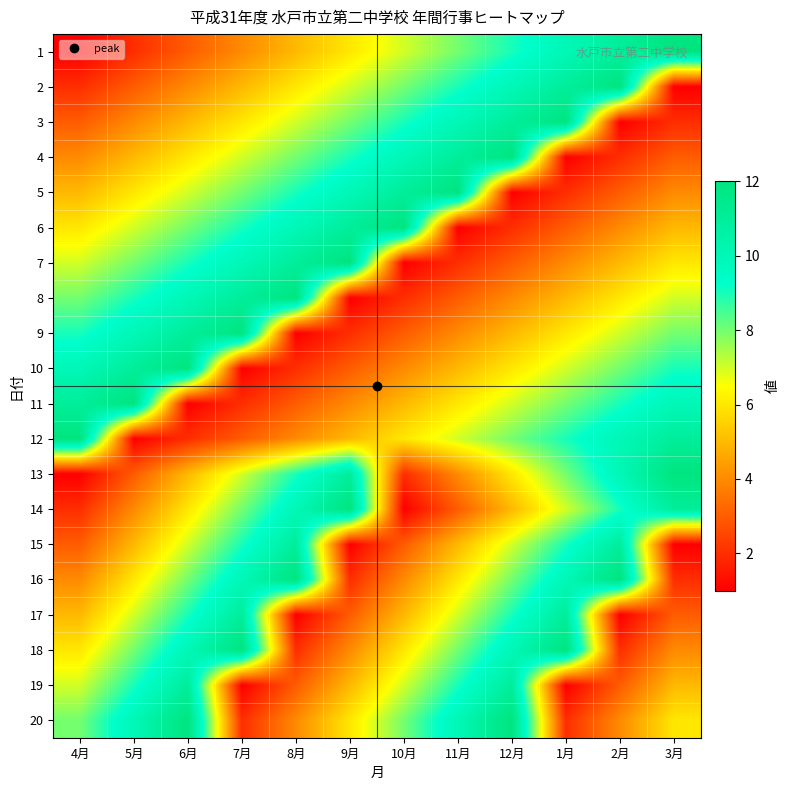

Rank the series by their maximum value, from lowest to highest.

15, 17, 19, 1, 2, 3, 4, 5, 6, 7, 8, 9, 10, 11, 12, 13, 14, 16, 18, 20